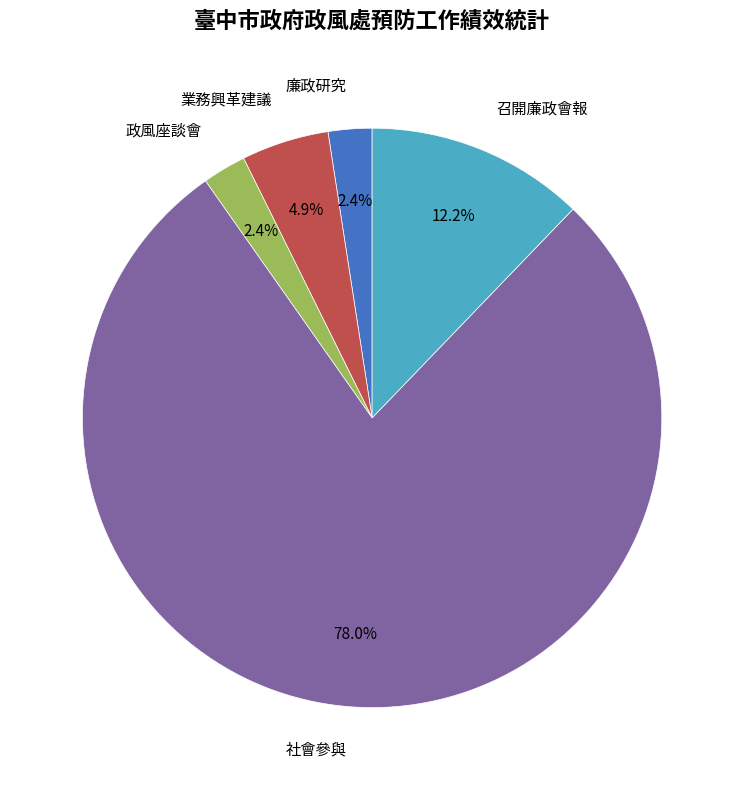

Is there any slice that represents more than half of the pie?

Yes